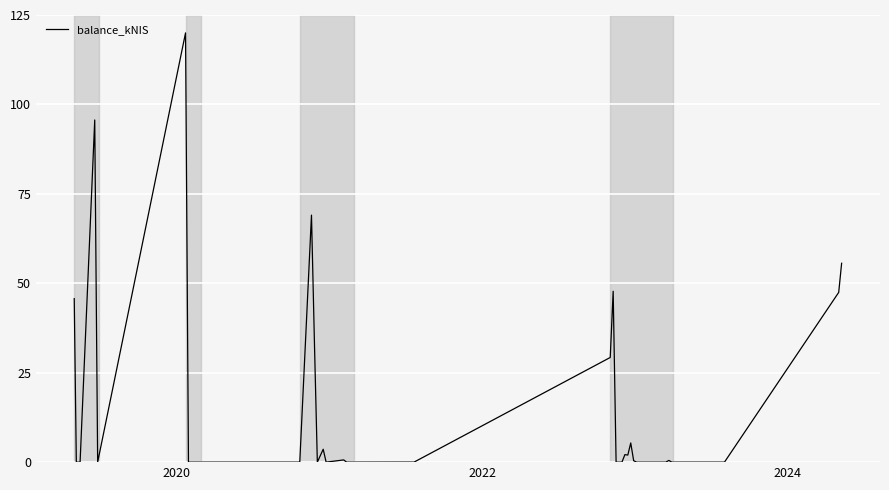

What is the difference between the maximum and minimum values?

120.0